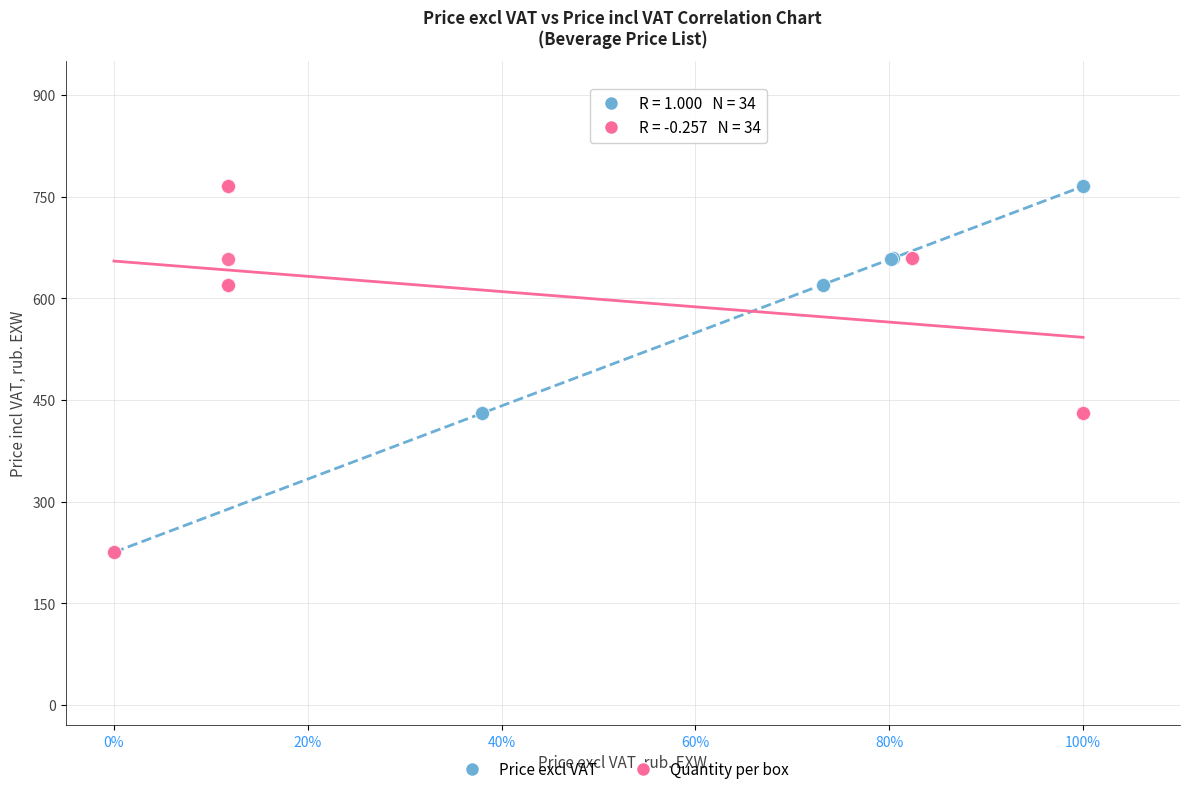

What are all the series names shown in the legend?

Price excl VAT, Quantity per box